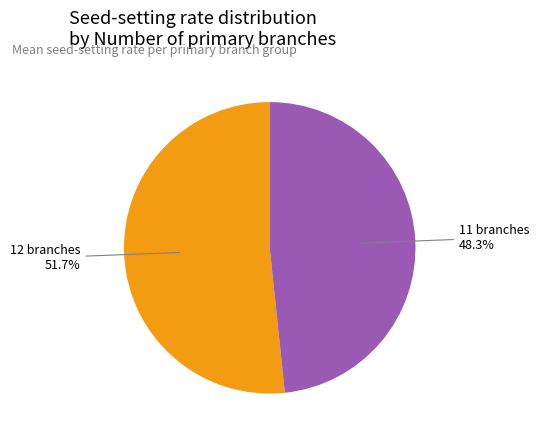

How many segments does this pie chart have?

2